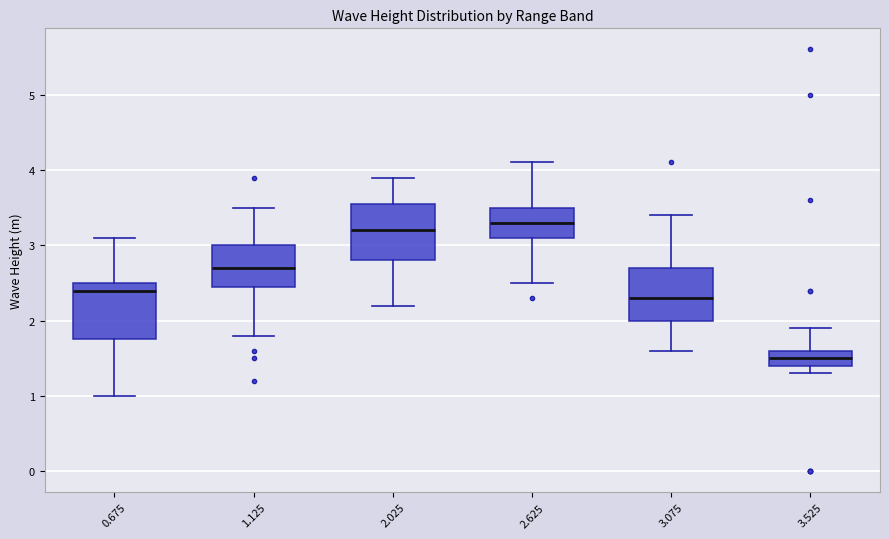

Reading left to right, read every box against the y-axis: the position of its median line, the range the box covers, and the ends of its whiskers. The values are not printed on the chart, so give them approximately, as read against the axis.

0.675: median 2.4, box 1.8 to 2.5, whiskers 1.0 to 3.1
1.125: median 2.7, box 2.5 to 3.0, whiskers 1.8 to 3.5
2.025: median 3.2, box 2.8 to 3.6, whiskers 2.2 to 3.9
2.625: median 3.3, box 3.1 to 3.5, whiskers 2.5 to 4.1
3.075: median 2.3, box 2.0 to 2.7, whiskers 1.6 to 3.4
3.525: median 1.5, box 1.4 to 1.6, whiskers 1.3 to 1.9